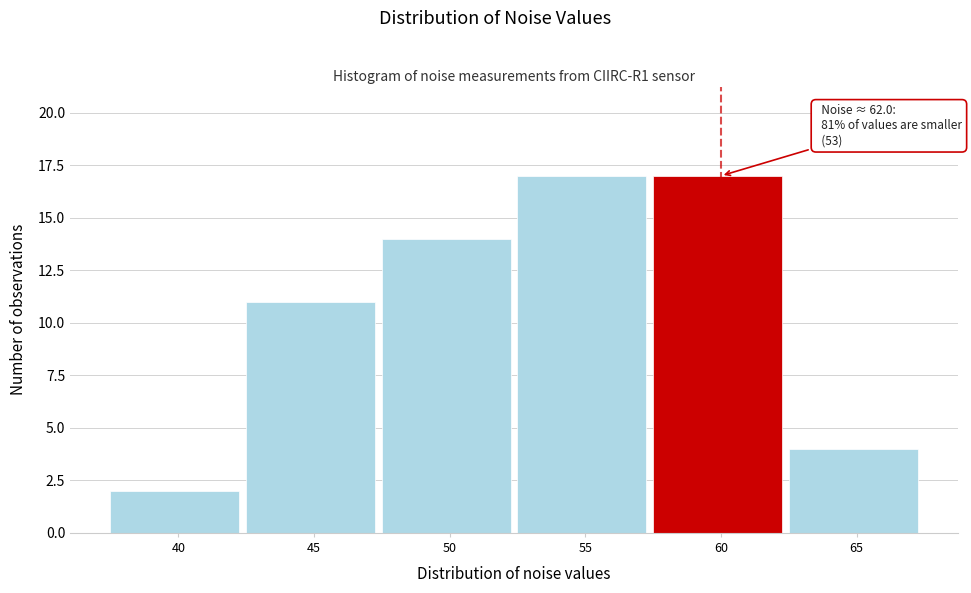

Reading left to right, list all the values displayed in this chart.

2	11	14	17	17	4